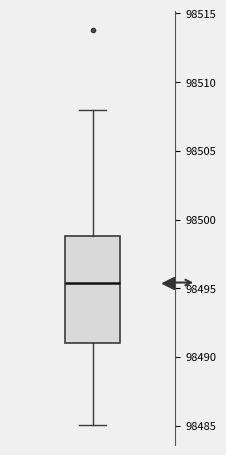

Transcribe this box plot: give where the median line is, the range the box spans, and where the two whiskers end, as read against the y-axis. The values are not printed on the chart, so give them approximately, as read against the axis.

median 98495.5, box 98491.0 to 98499.0, whiskers 98485.0 to 98508.0